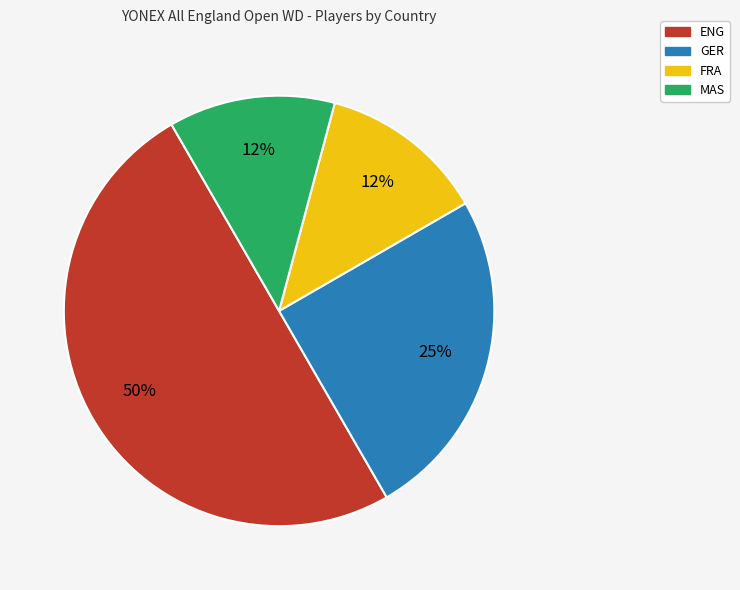

Is the sum of ENG and GER greater than half?

Yes